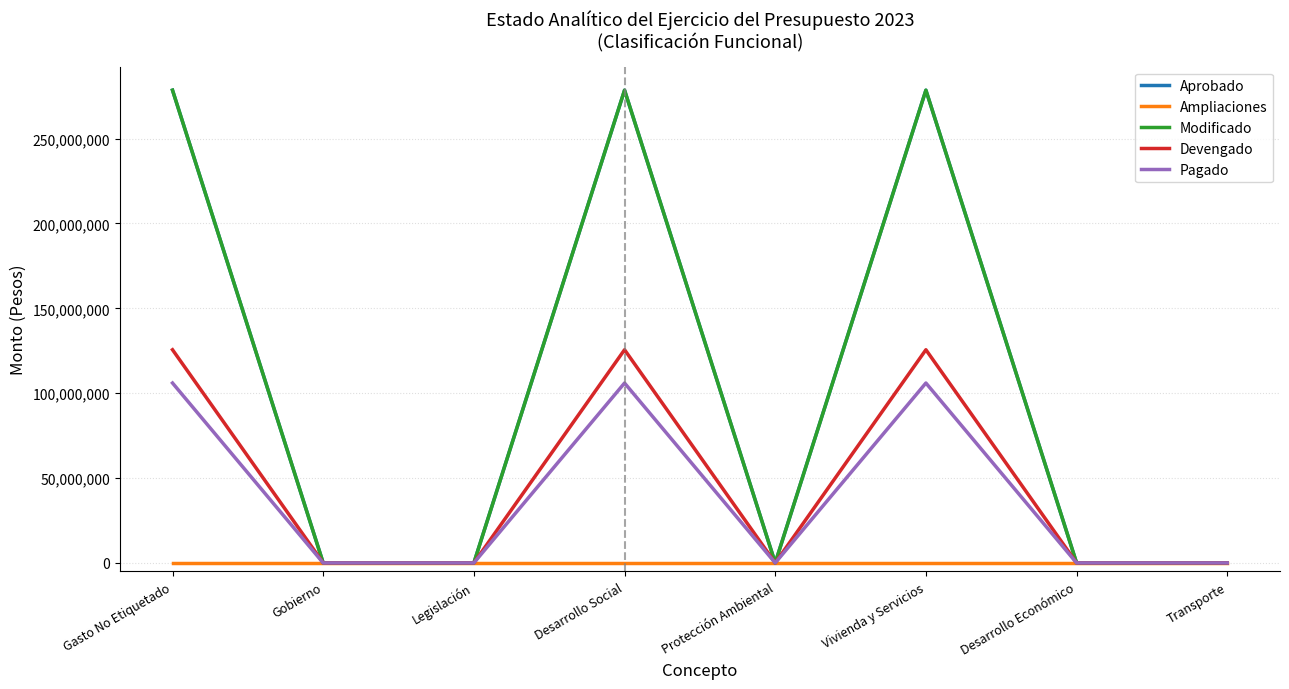

Does the chart have visible grid lines?

Yes